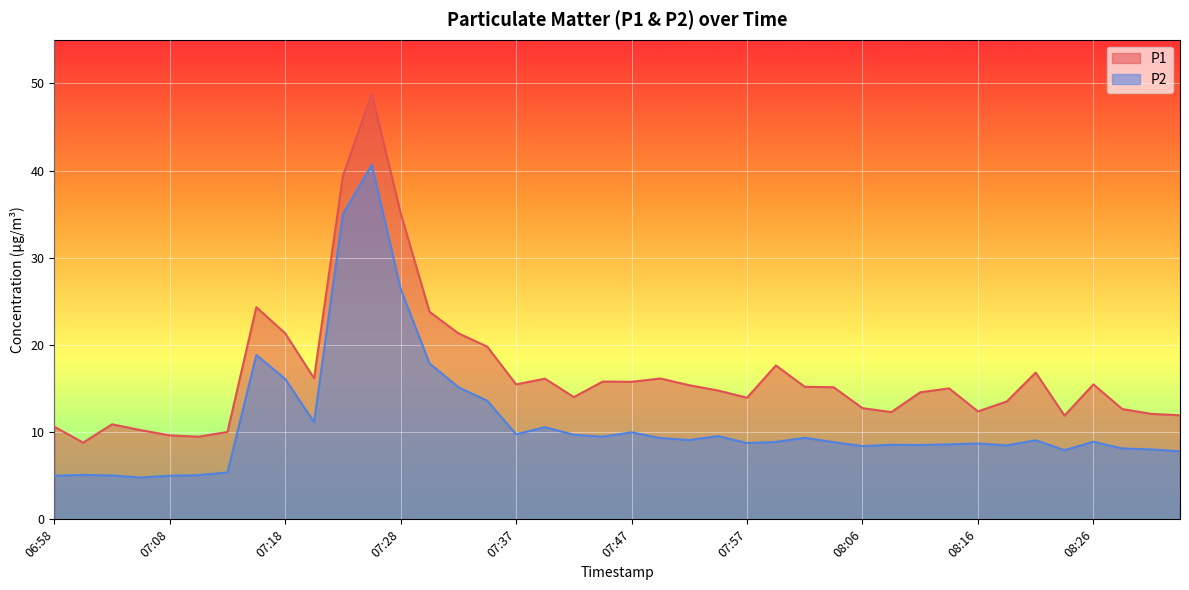

How many interior local valleys does the P1 series have?

10